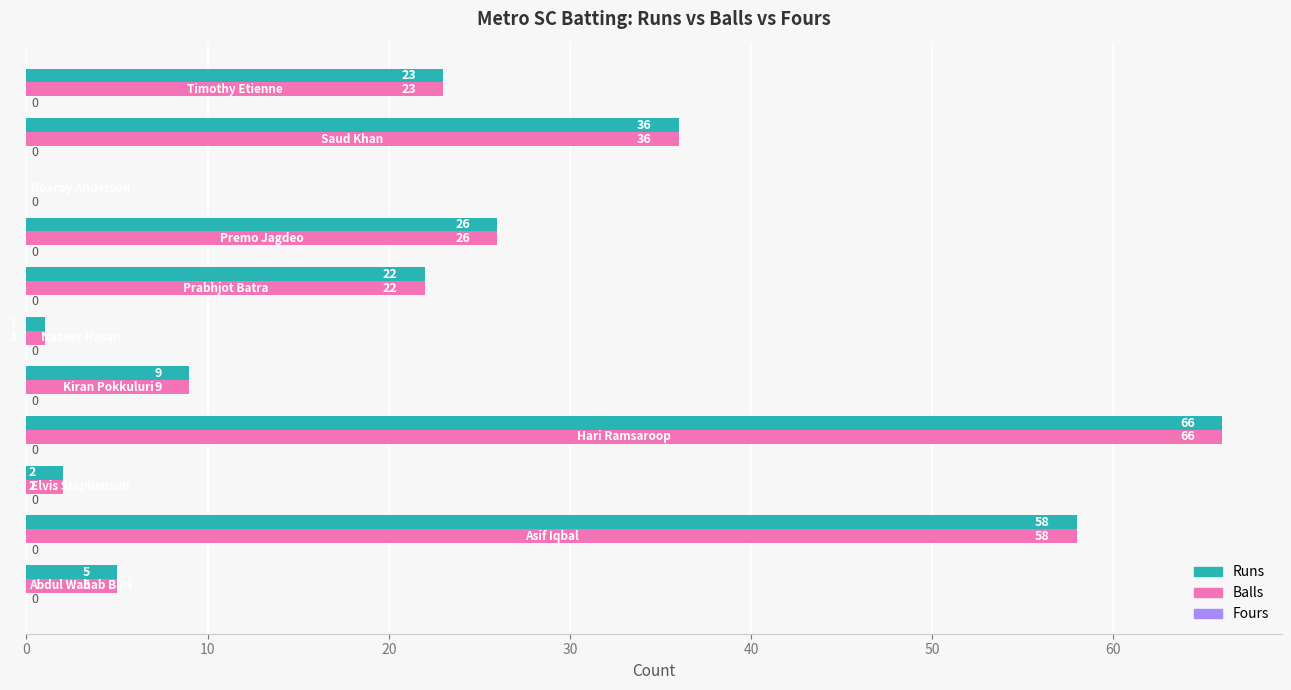

What is the sum of all Runs values?

248